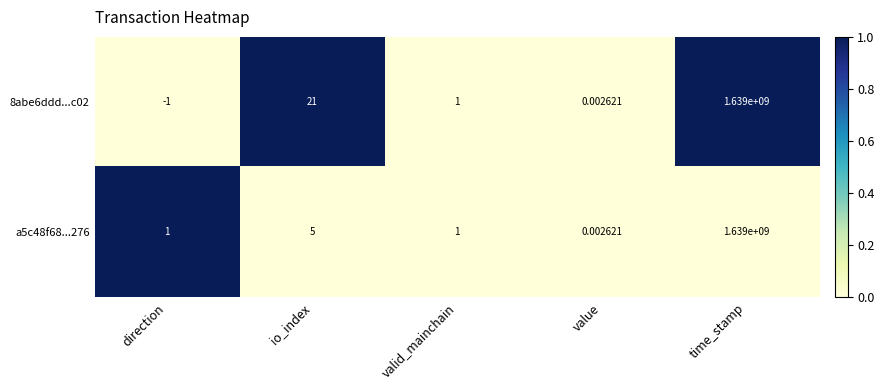

Which label corresponds to the smallest value in the chart?

direction